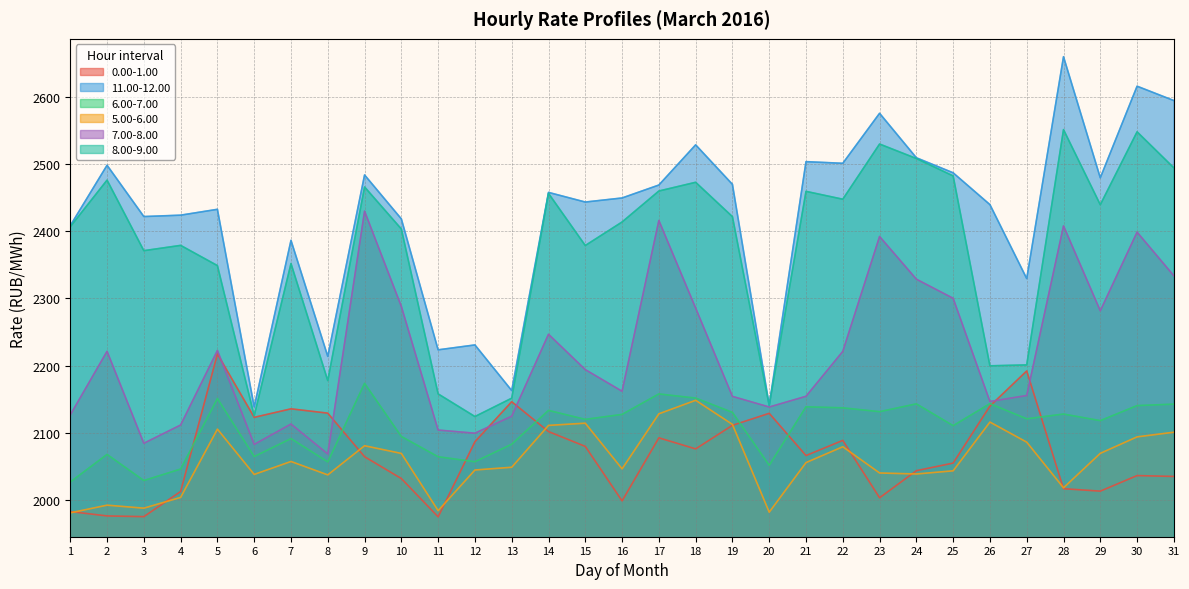

The value of 0.00-1.00 at 23 is 2003.0. True or false?

True